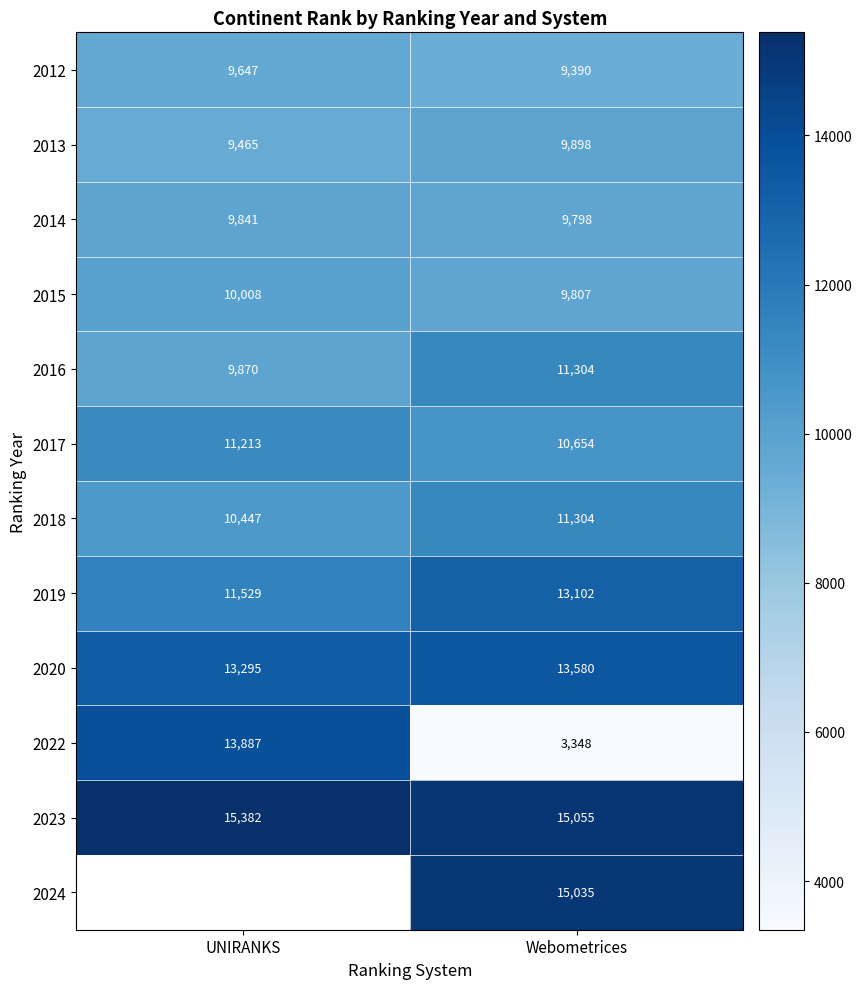

What is the difference between the maximum and minimum values in the 2023 series?

327